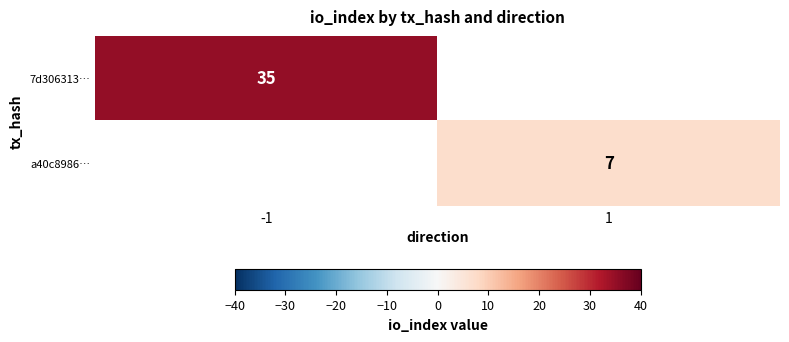

Is the value of a40c8986… at 1 greater than the value of 7d306313… at -1?

No